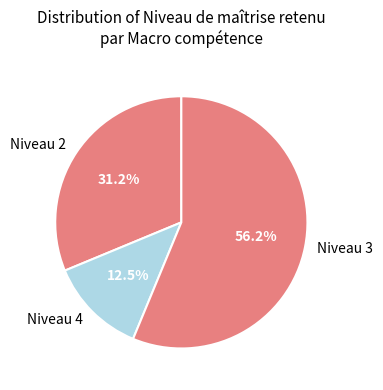

Which category has the smallest portion of the pie?

Niveau 4